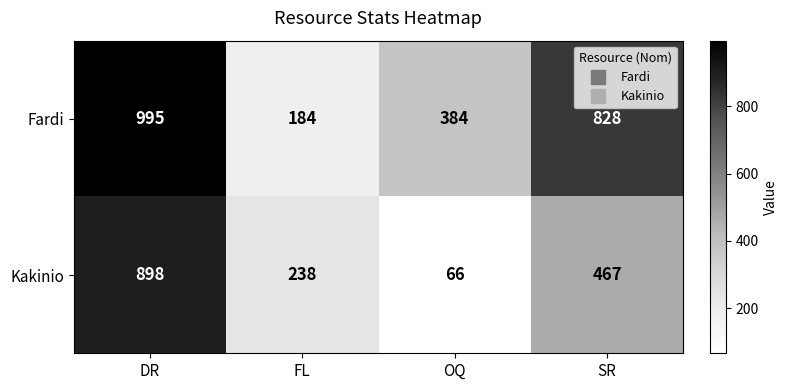

Which series has the largest total across all categories?

Fardi